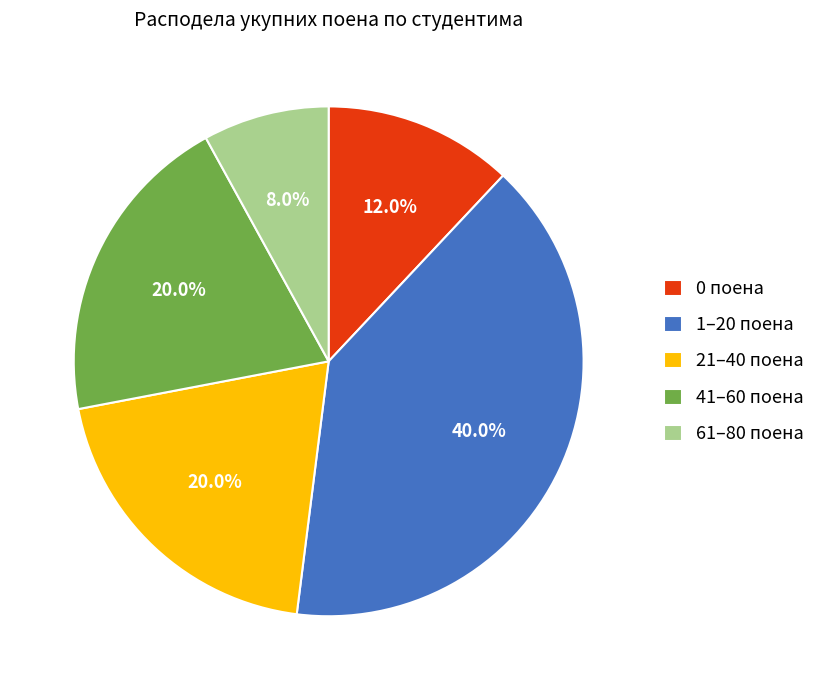

Is the sum of 1–20 поена and 21–40 поена greater than half?

Yes